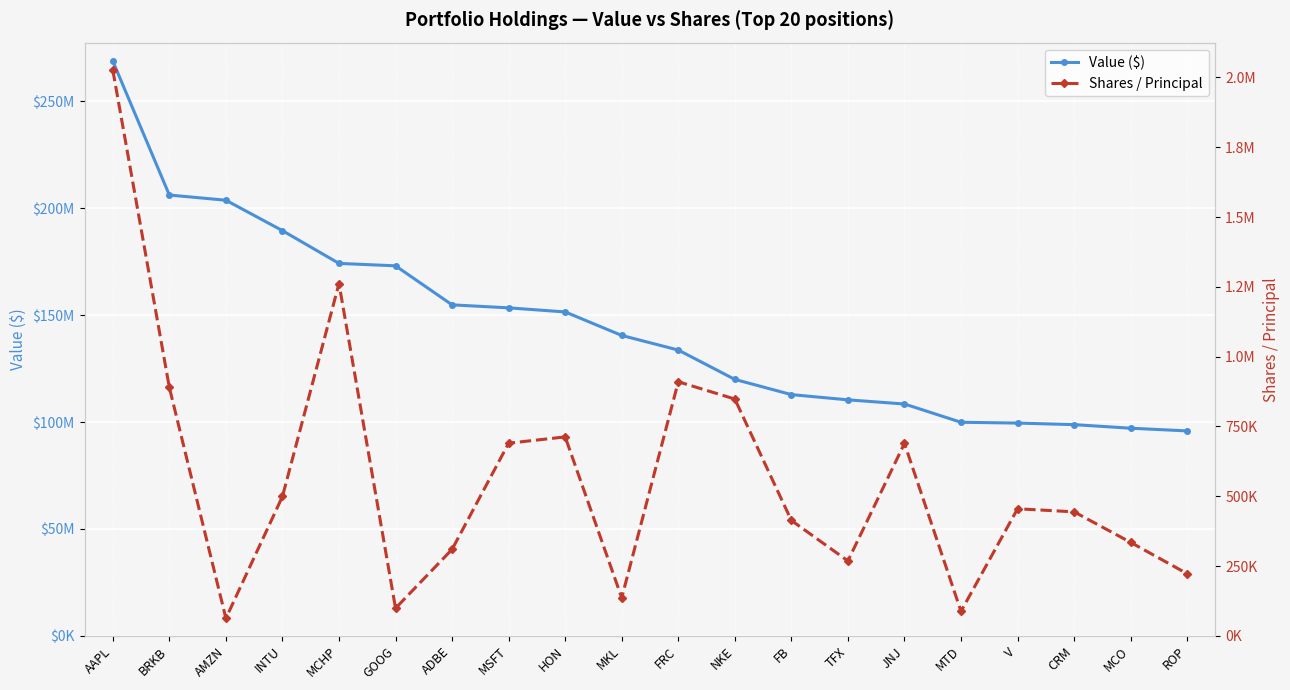

What is the difference between the highest and lowest values at V?

99074966